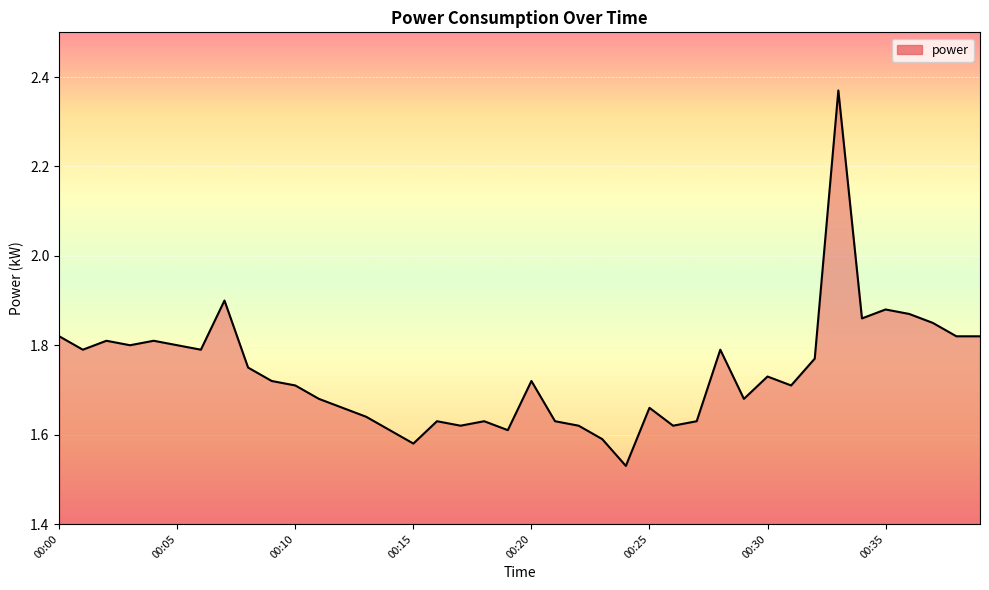

What is the difference between the maximum and minimum values?

0.8